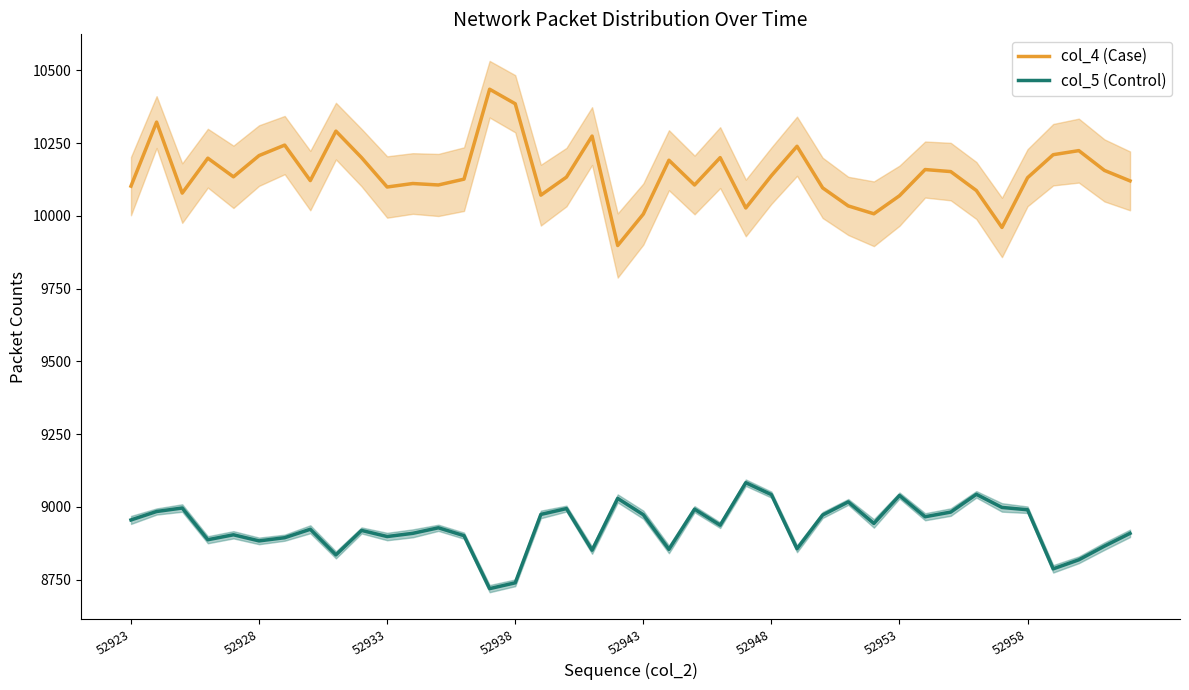

What is the lowest value of the col_5 (Control) series?

8719